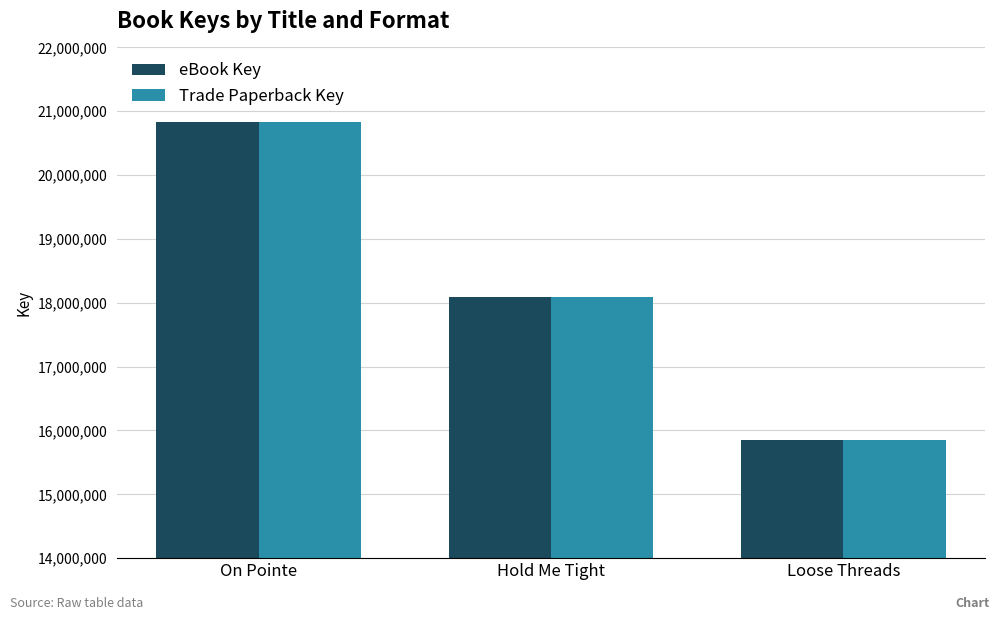

Count the Trade Paperback Key values in the range 15855343 to 20828702.

3